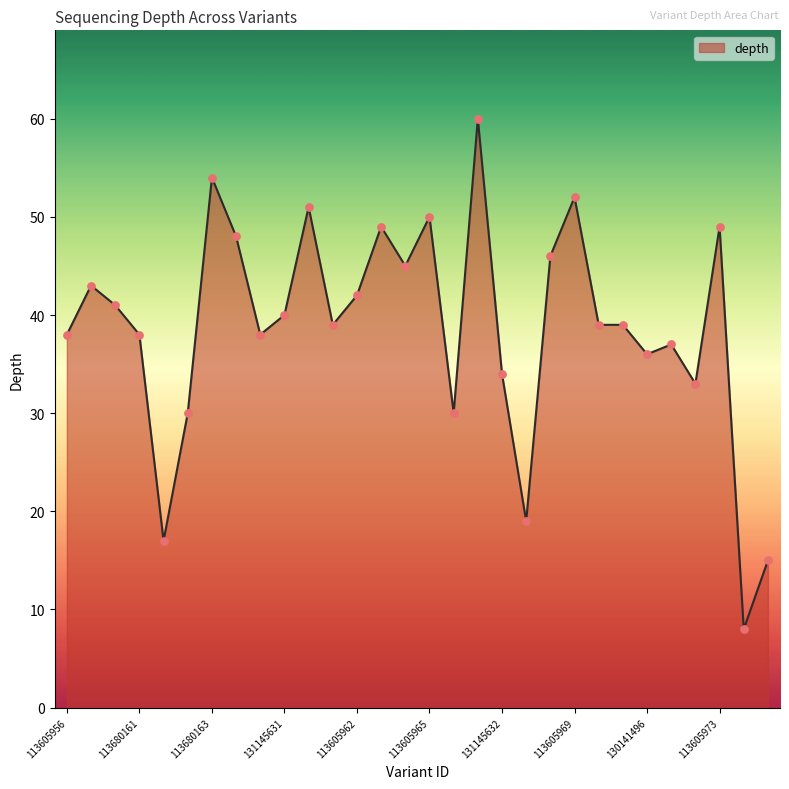

What is the greatest value displayed?

60